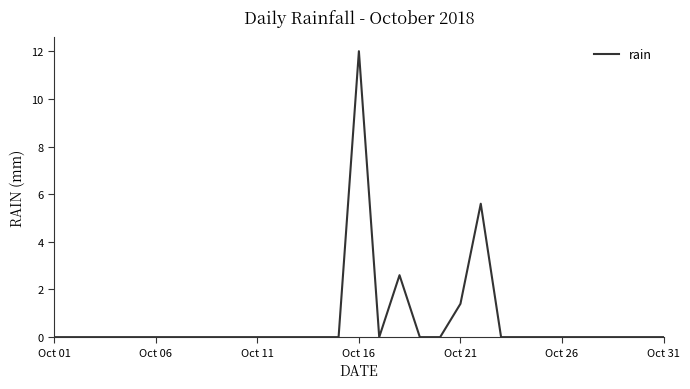

What is the difference between the maximum and minimum values?

12.0